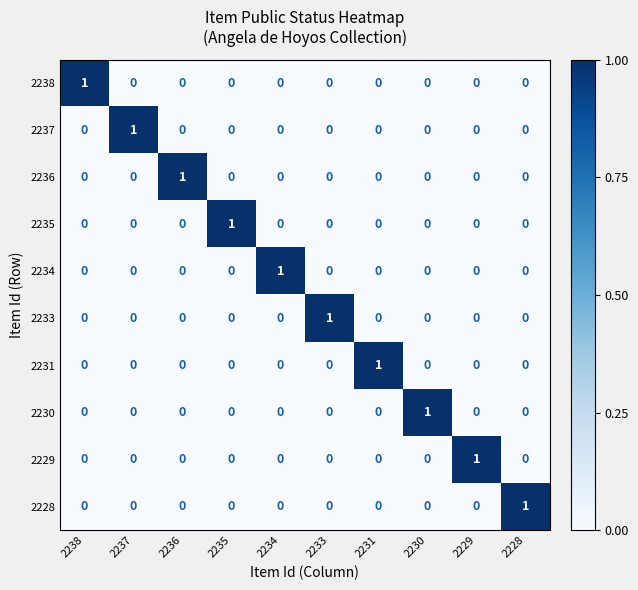

The value of 2235 at 2237 is 1. True or false?

False